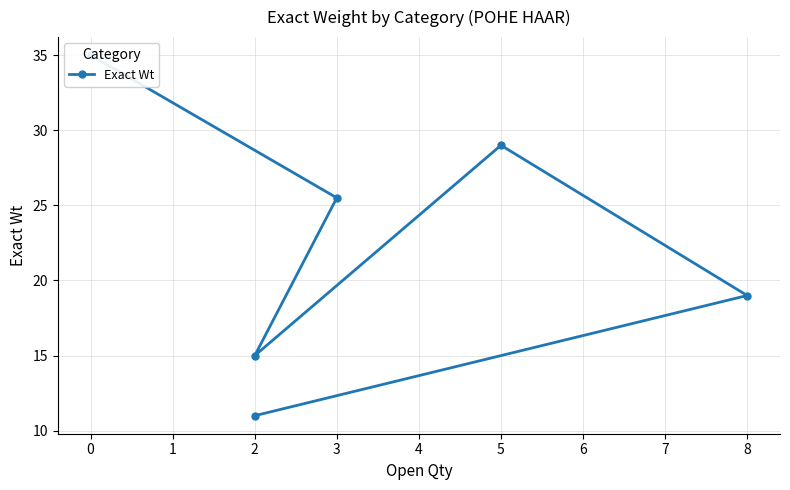

What is the difference between the values at 2 and 5?

18.0